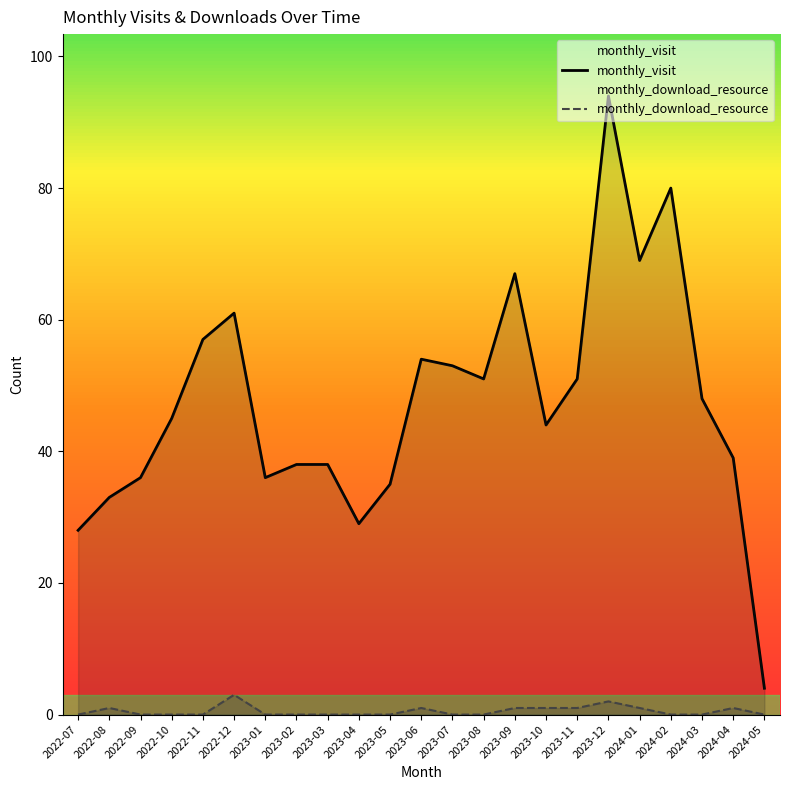

How many values in the monthly_visit series are below 45?

11